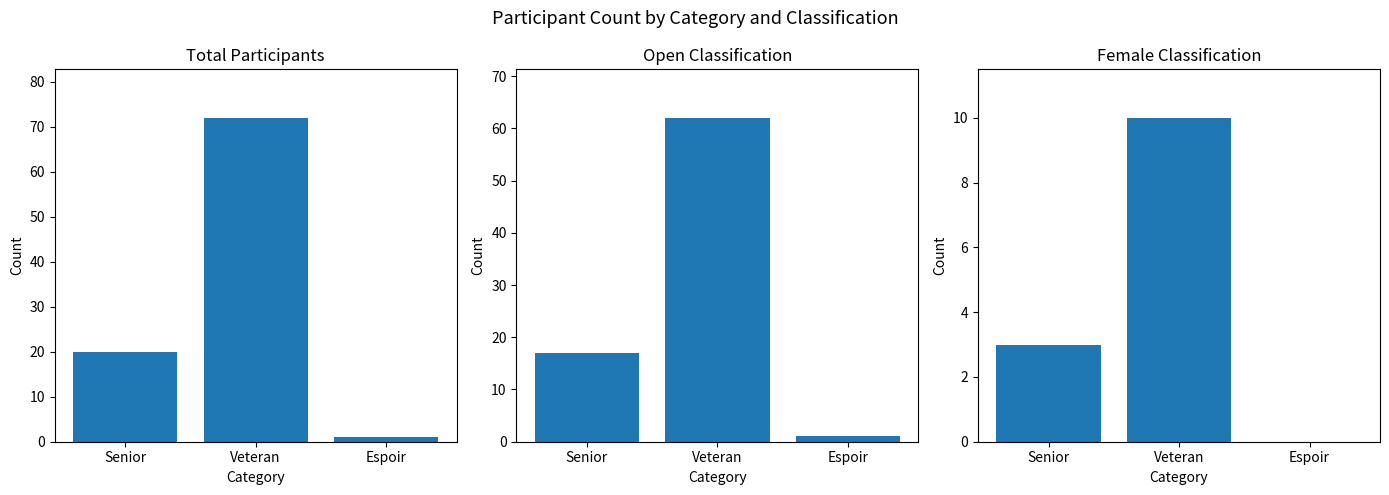

What is the average value of the Total series?

31